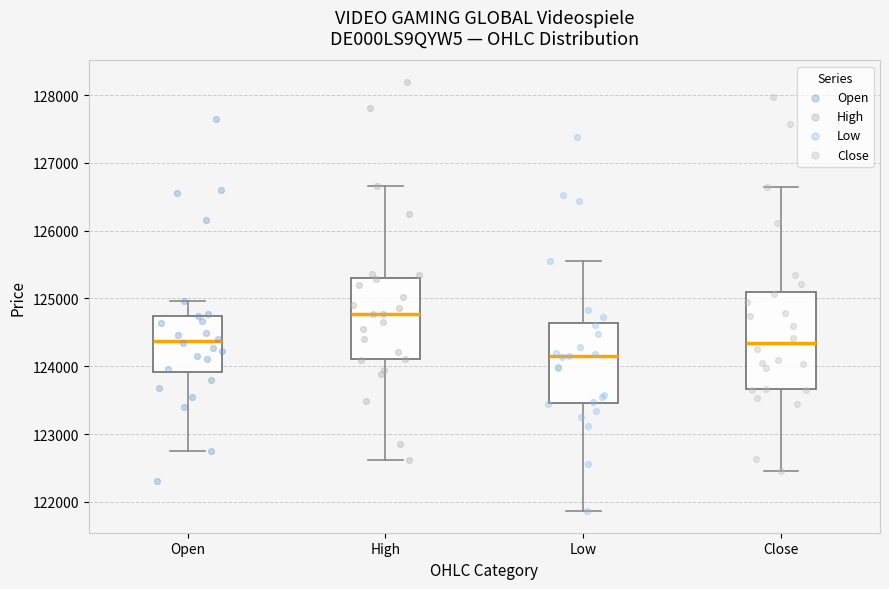

Reading left to right, transcribe this box plot: for each box, give where its median line is, the range the box spans, and where its two whiskers end, as read against the y-axis. The values are not printed on the chart, so give them approximately, as read against the axis.

Open: median 124400, box 123900 to 124700, whiskers 122800 to 125000
High: median 124800, box 124100 to 125300, whiskers 122600 to 126700
Low: median 124100, box 123500 to 124600, whiskers 121900 to 125600
Close: median 124300, box 123700 to 125100, whiskers 122500 to 126600